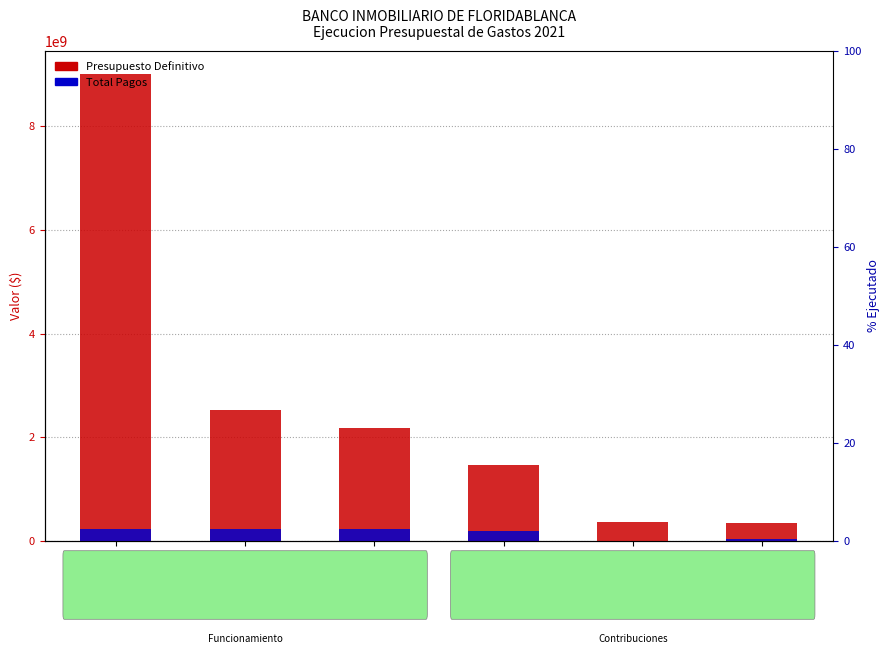

The value of Total Pagos at G1 is 86890497.8. True or false?

False